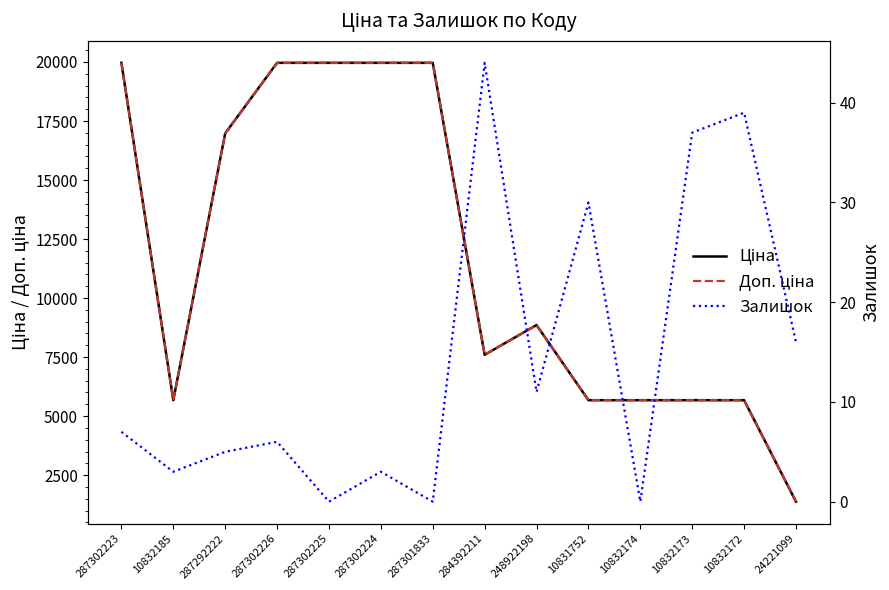

Where is the first local minimum for Залишок?

10832185